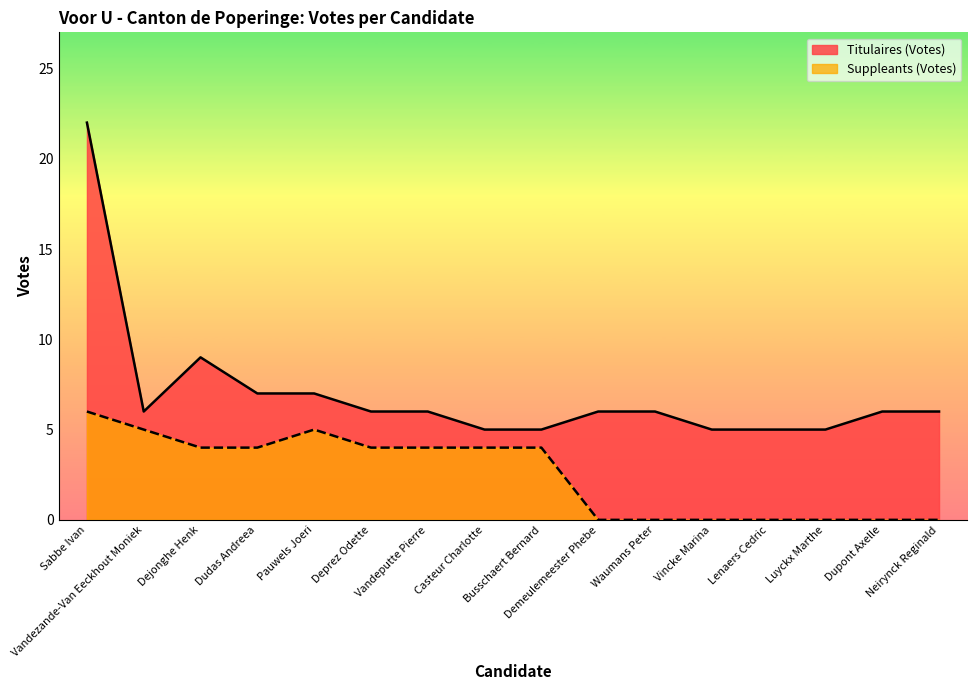

What is the label of the 15th point from the left?

Dupont Axelle